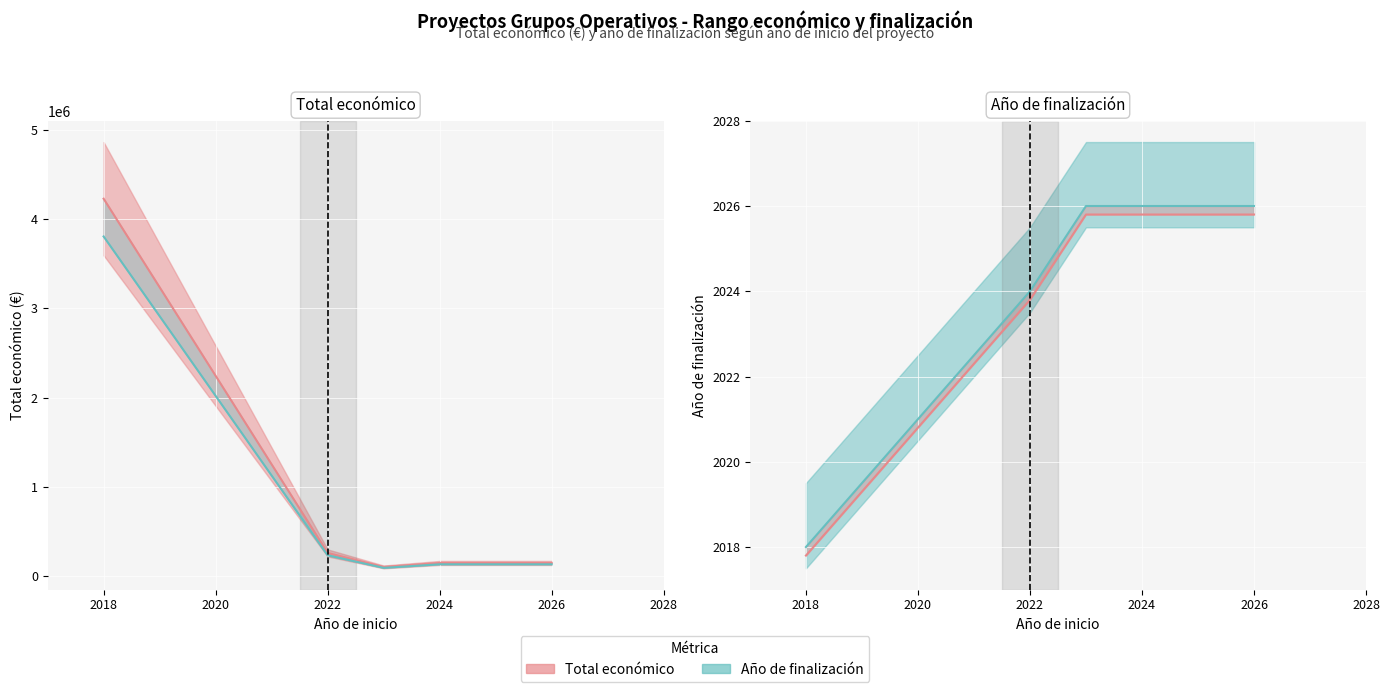

What are all the series names shown in the legend?

Total económico, Año de finalización